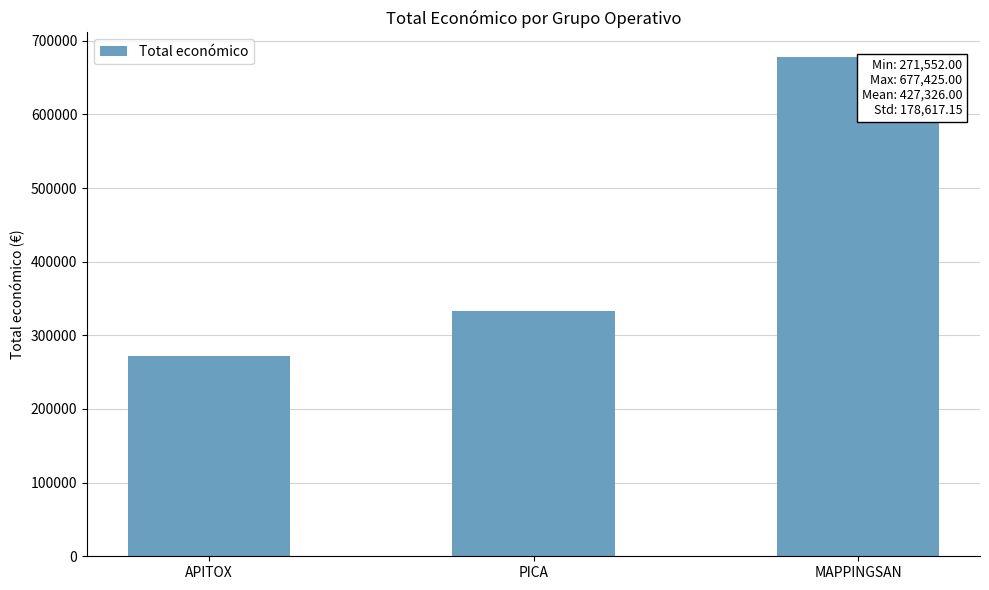

What is the change in value from PICA to MAPPINGSAN?

+344424